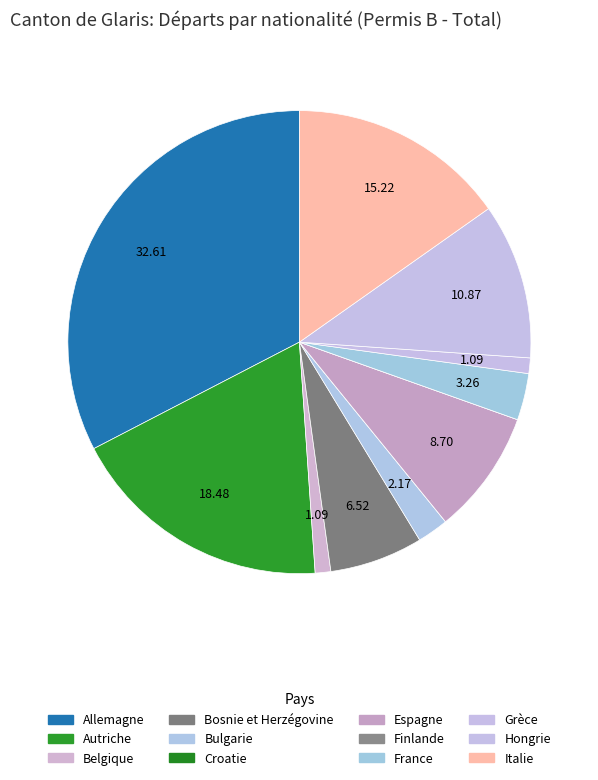

What percentage is NOT represented by Espagne?

91.3%